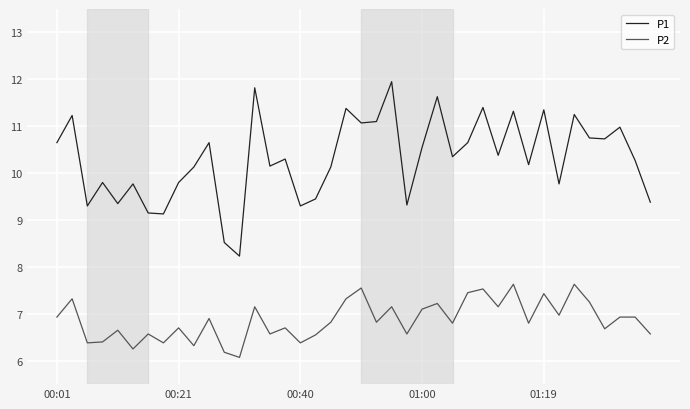

What is the difference between the maximum and minimum values in the P2 series?

1.6